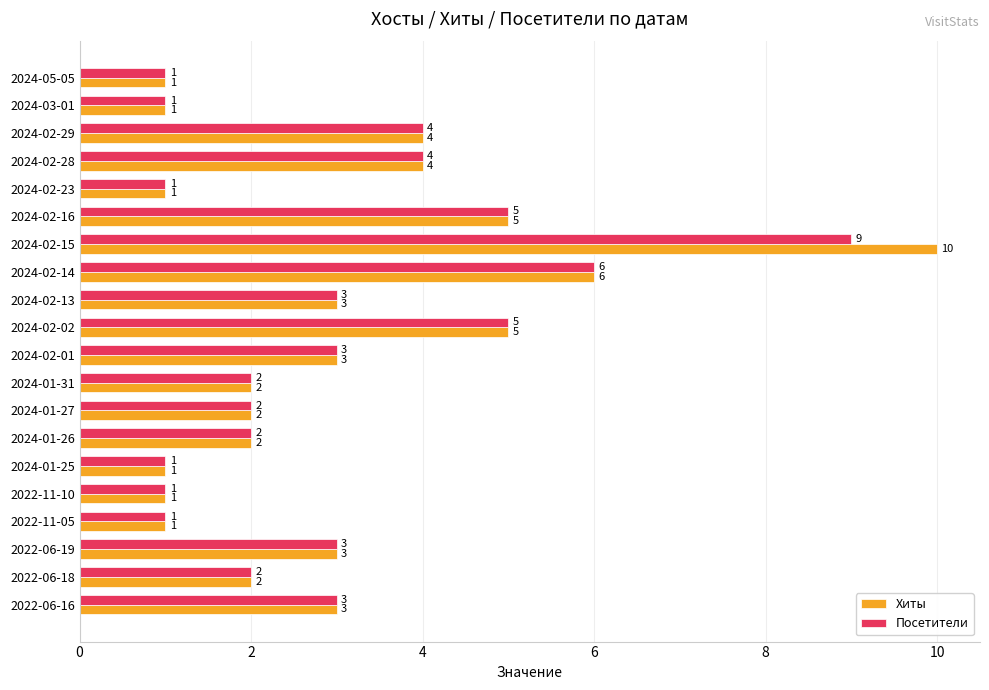

What is the difference between the maximum and minimum values in the Хиты series?

9